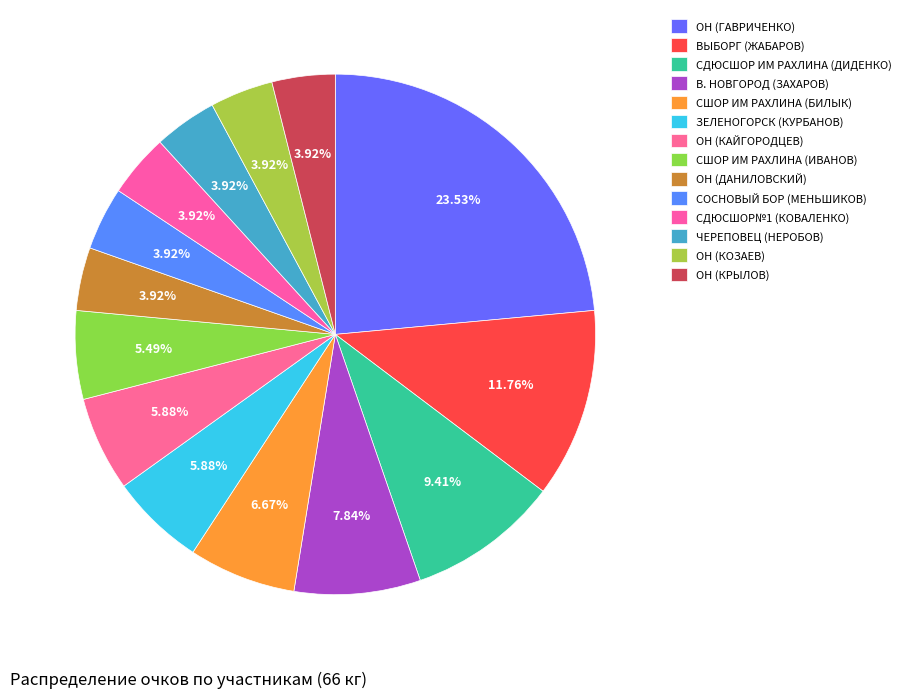

The ВЫБОРГ (ЖАБАРОВ) slice represents 5% of the pie. True or false?

False